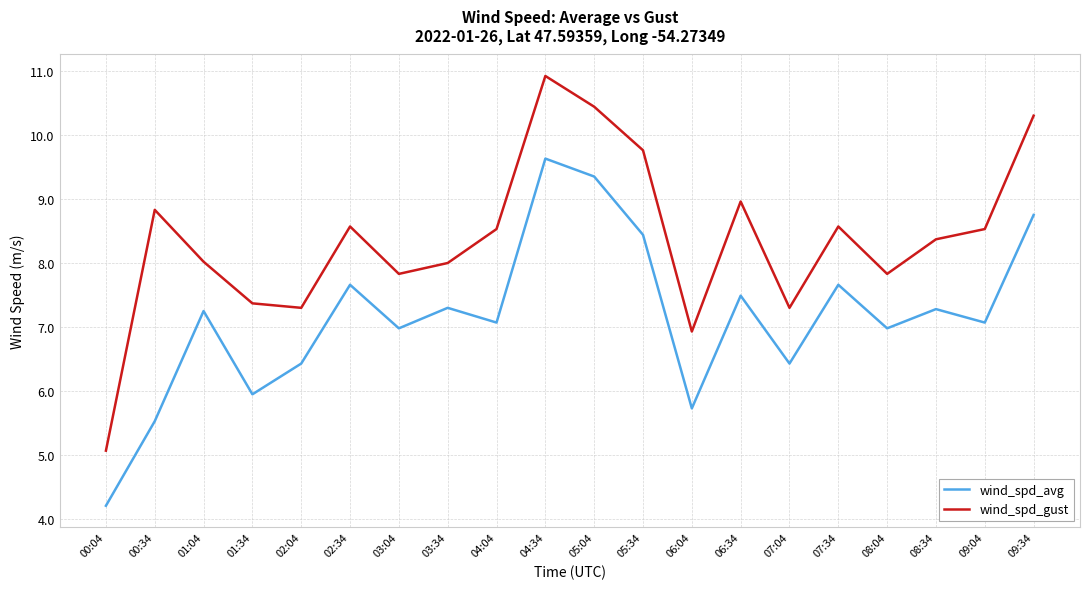

How many lines are shown in the chart?

2